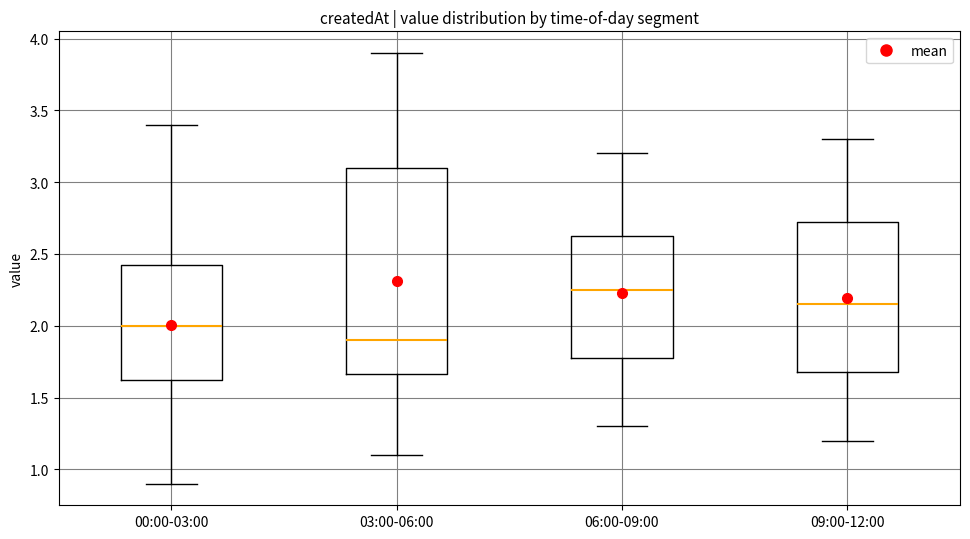

Where does the median line of the box for 06:00-09:00 sit on the y-axis? The values are not printed on the chart, so give them approximately, as read against the axis.

2.25